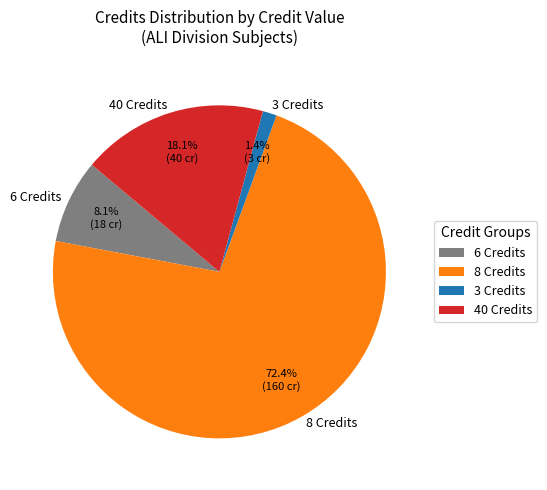

Does any single category account for the majority?

Yes